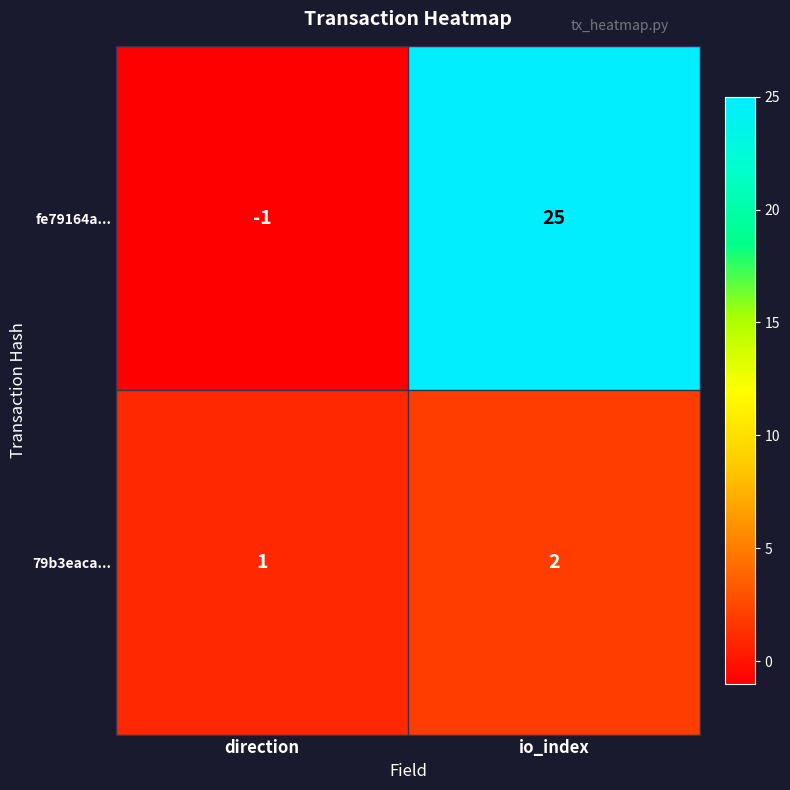

Reading left to right, what are all the values shown in this chart?

fe79164a...: -1	25
79b3eaca...: 1	2